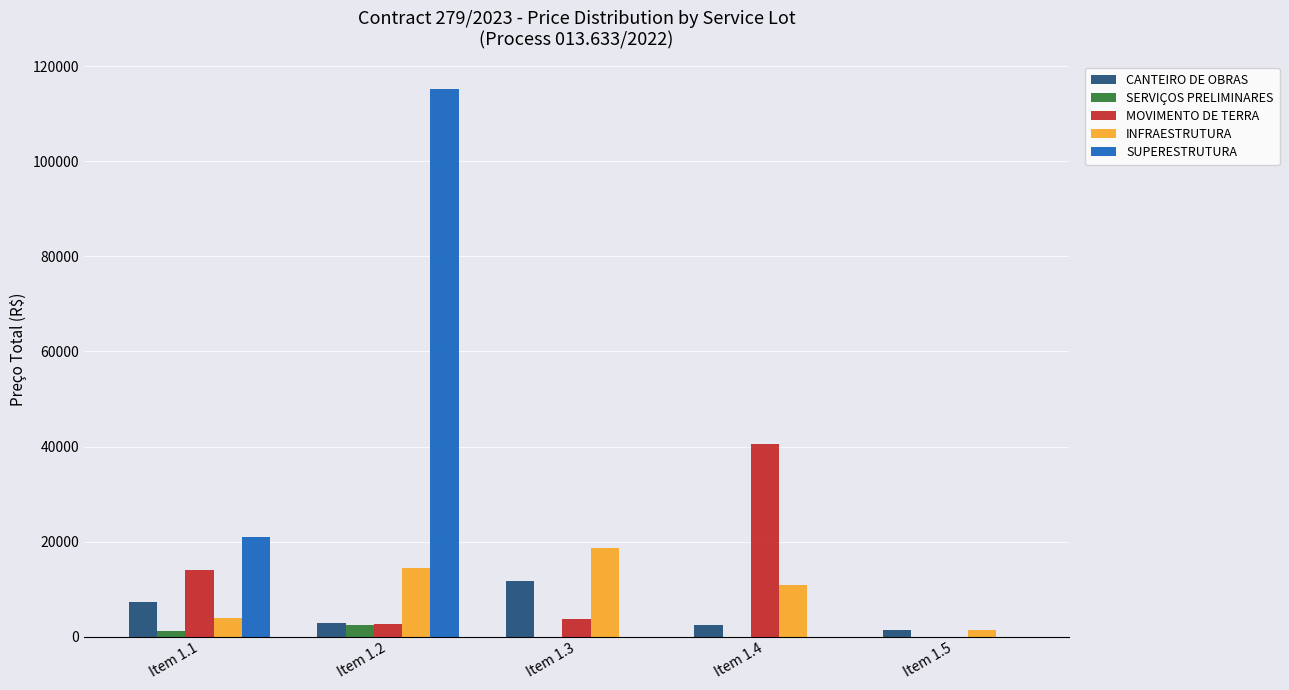

How many groups of bars are there?

5